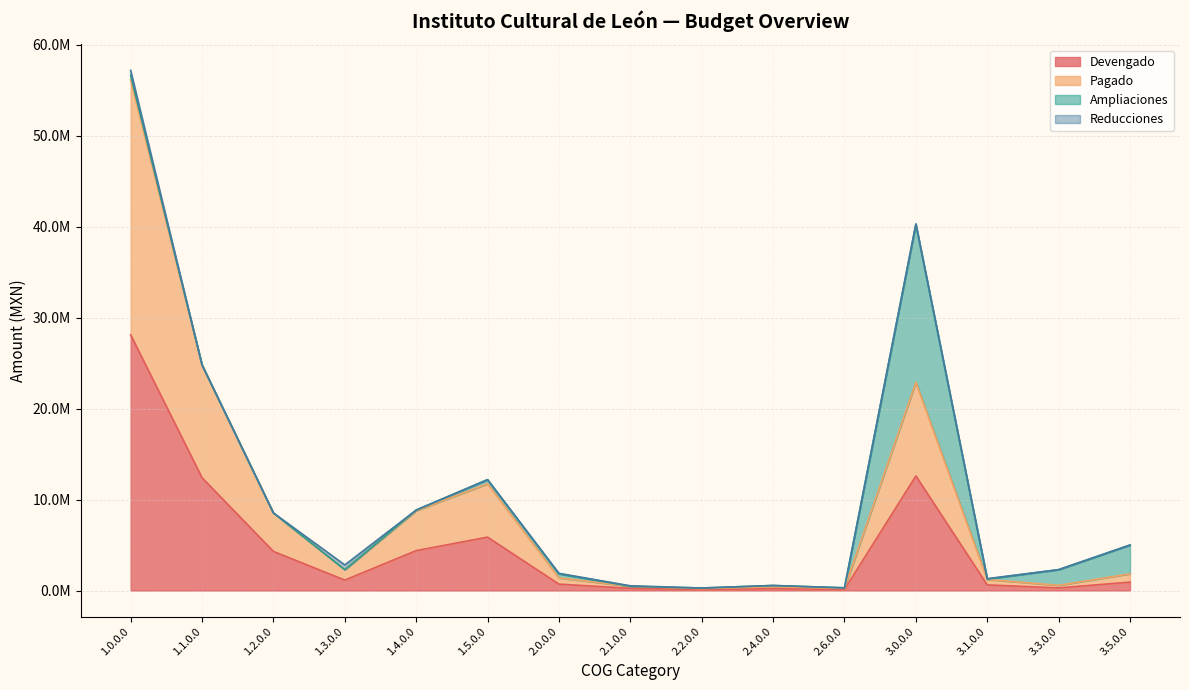

At which category does the chart reach its peak across all series?

1.0.0.0